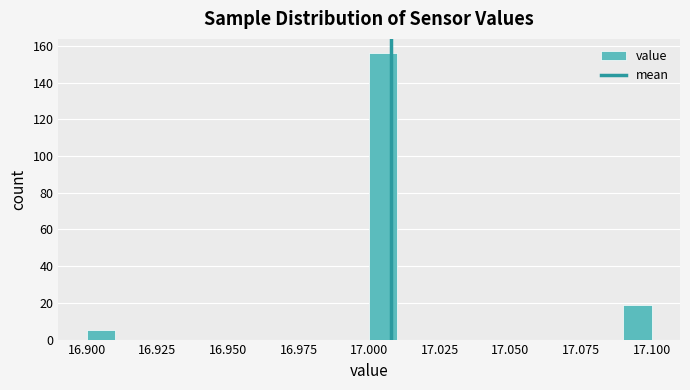

Around what value on the x-axis is the tallest bar? Give the approximate position of its centre, as read against the axis.

17.005